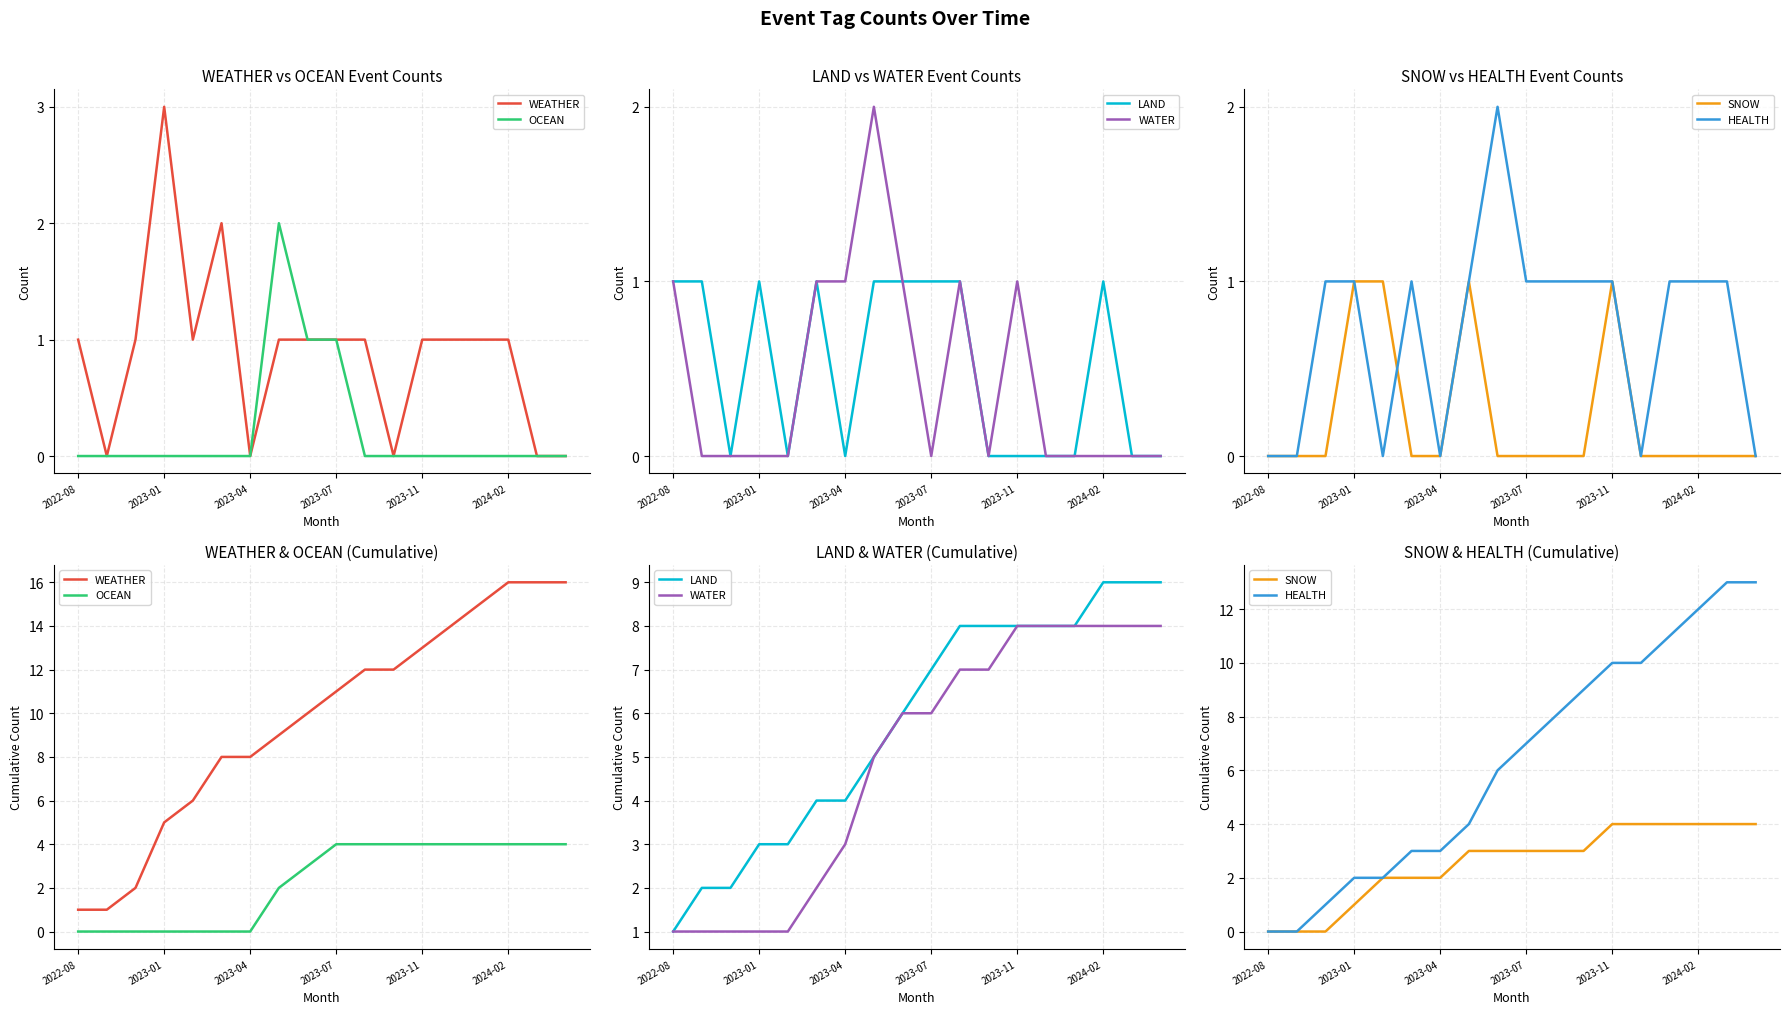

What are all the series names shown in the legend?

WEATHER, OCEAN, LAND, WATER, SNOW, HEALTH